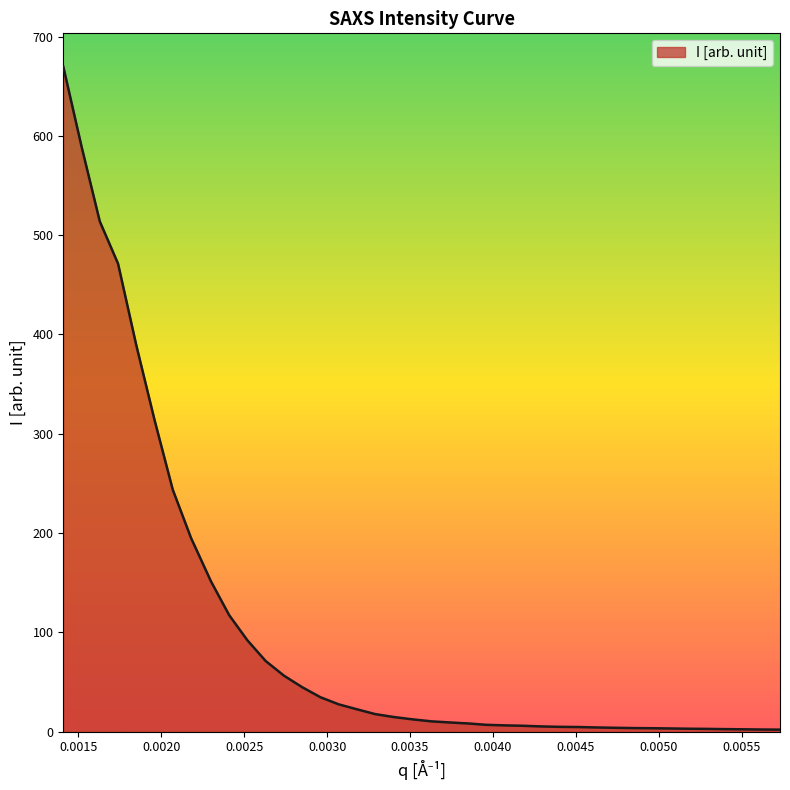

What is the maximum value shown in the chart?

669.8